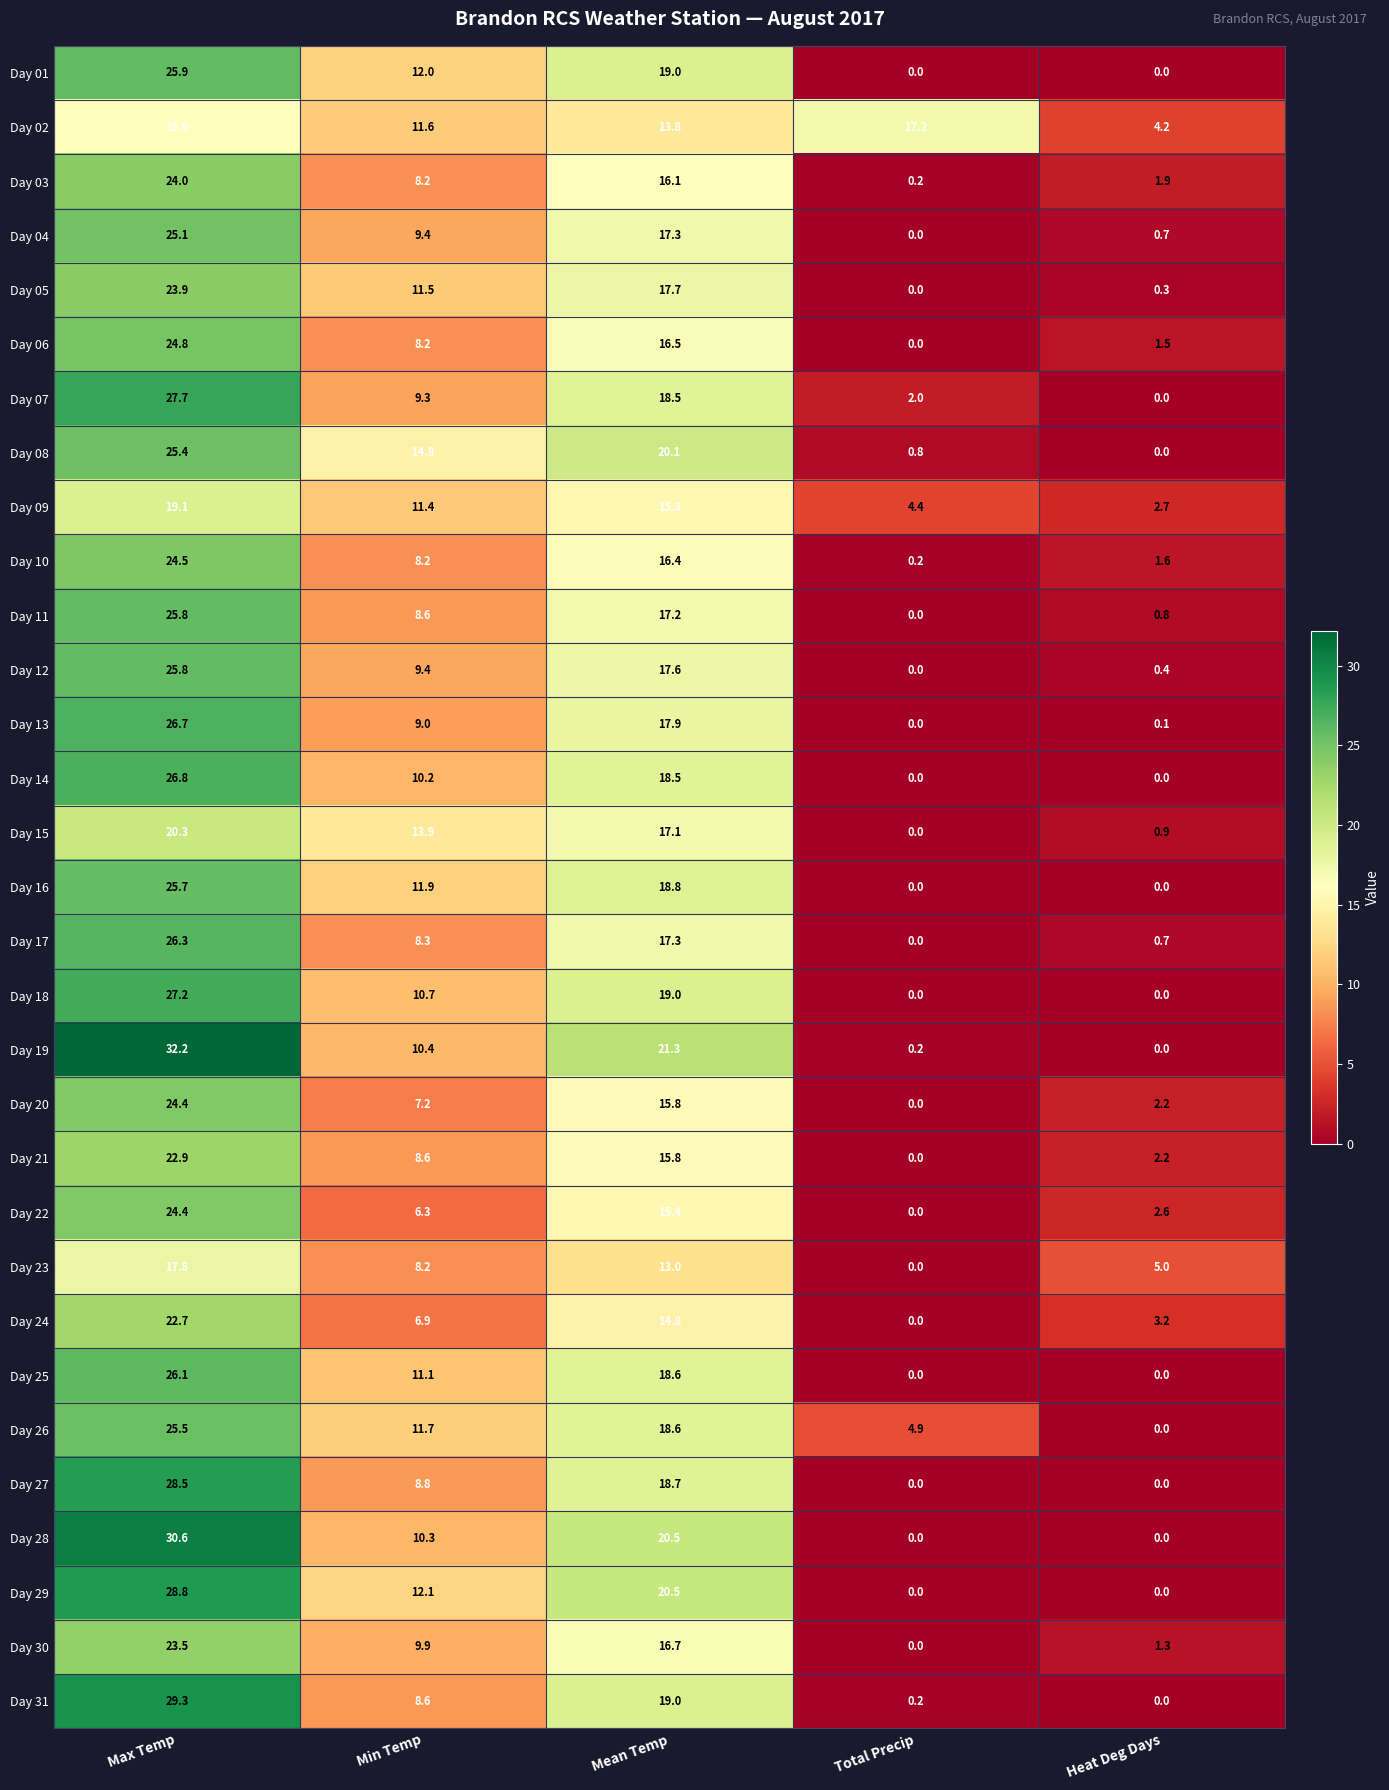

What is the total value across all series at Max Temp?

777.6